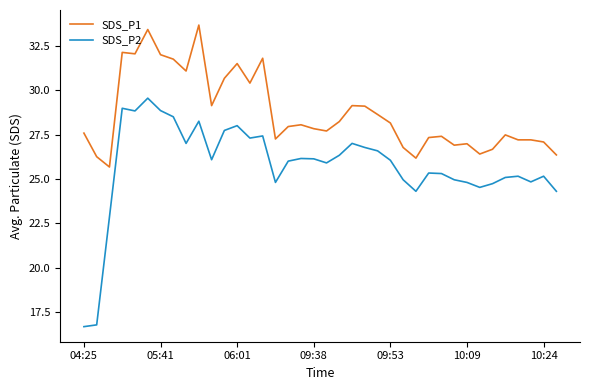

True or false: SDS_P2 and SDS_P1 intersect in this chart.

False